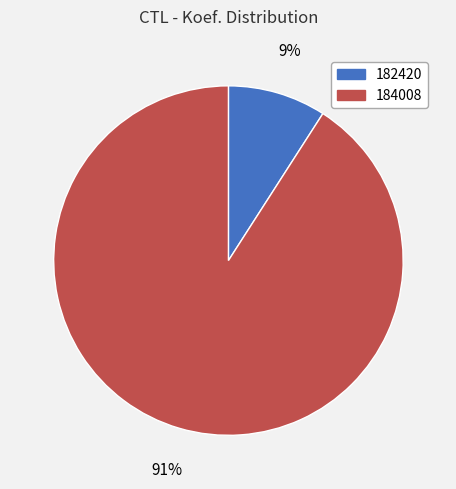

Is the sum of 184008 and 182420 greater than half?

Yes